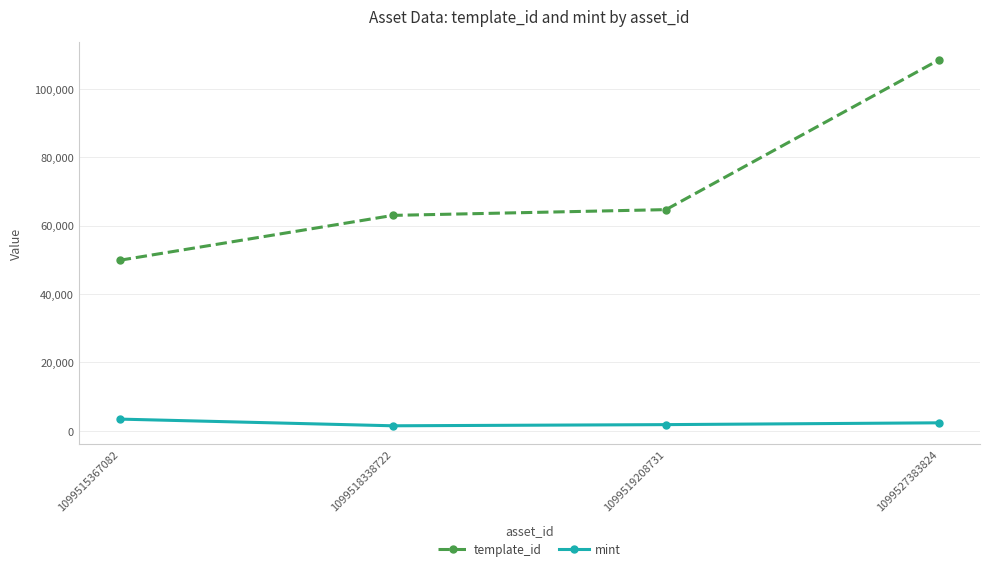

What is the minimum value for template_id?

49849